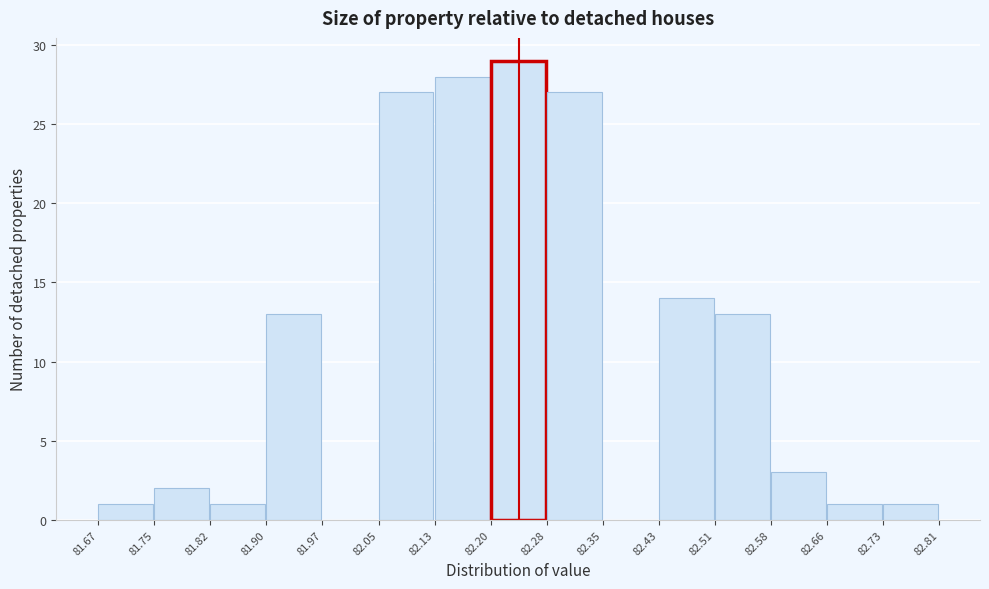

What is the height of the bar covering 82.20 to 82.28 on the x-axis? The values are not printed on the chart, so give them approximately, as read against the axis.

29